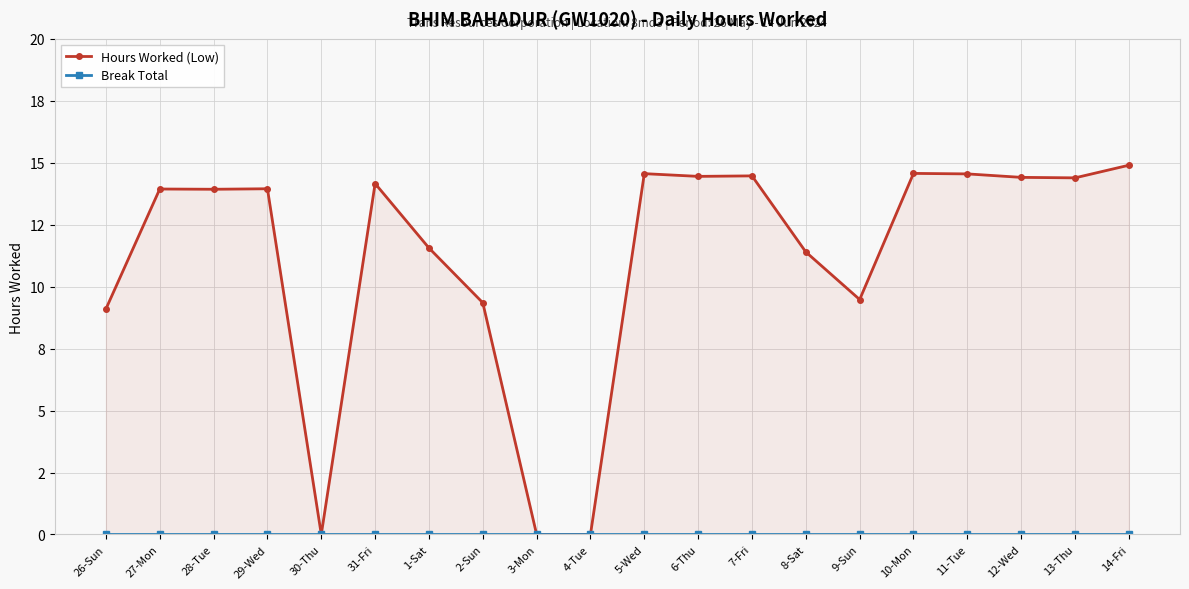

How many categories are shown in the chart?

20